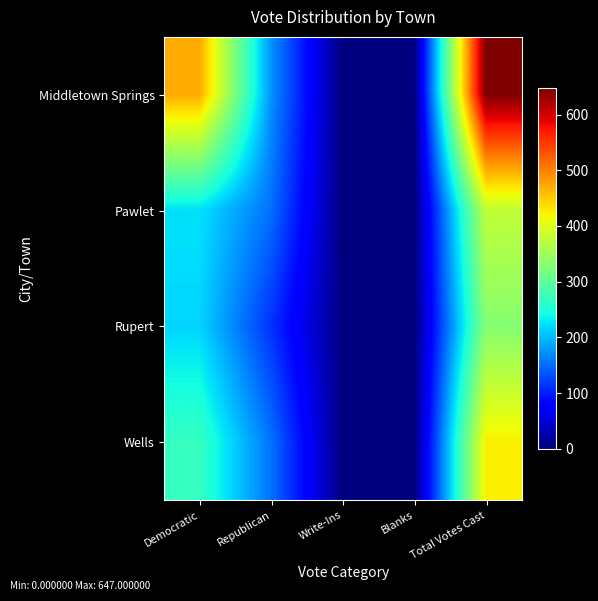

Reading right to left, list all the values displayed in this chart.

Middletown Springs: Total Votes Cast=647	Blanks=0	Write-Ins=0	Republican=175	Democratic=472
Pawlet: Total Votes Cast=378	Blanks=0	Write-Ins=0	Republican=153	Democratic=225
Rupert: Total Votes Cast=331	Blanks=0	Write-Ins=1	Republican=113	Democratic=217
Wells: Total Votes Cast=424	Blanks=0	Write-Ins=1	Republican=154	Democratic=269